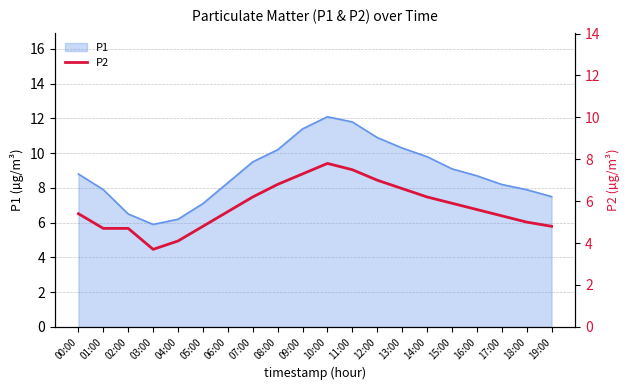

What position from the left is 19:00?

20